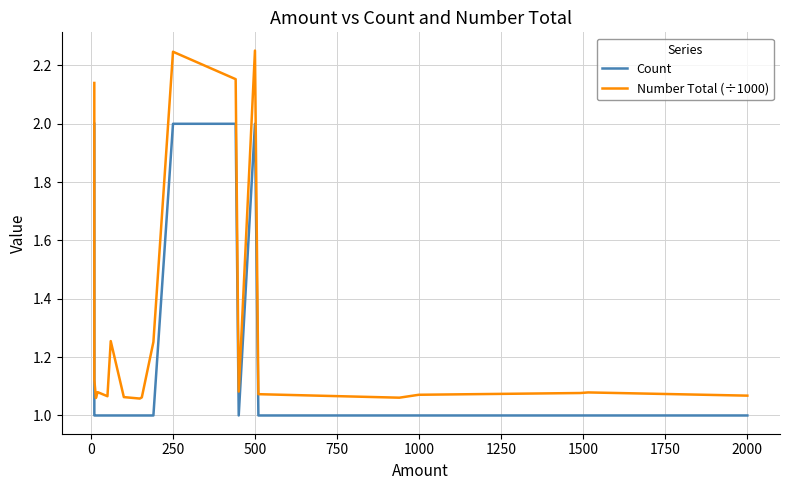

What is the average value of the Count series?

1.2